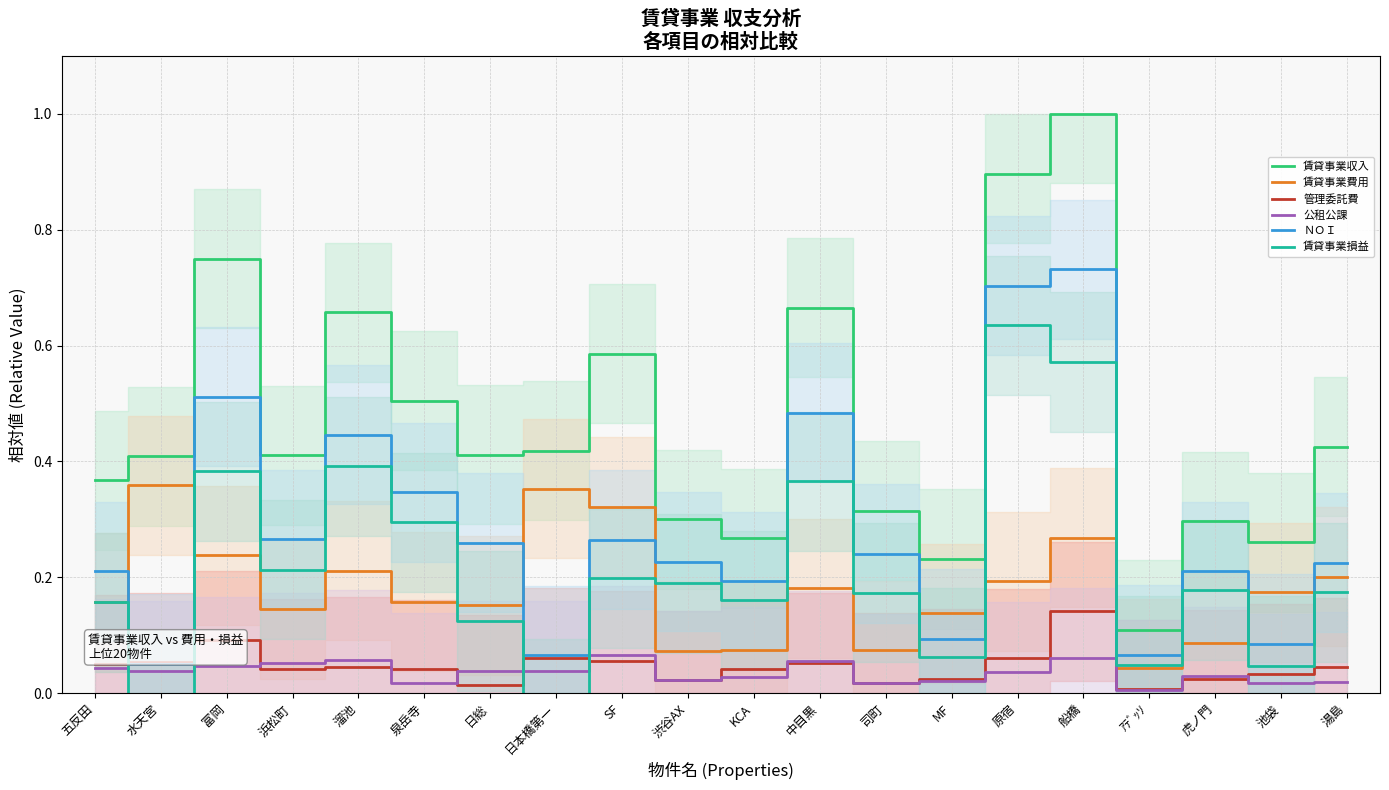

Which series has the largest range (max minus min)?

賃貸事業収入